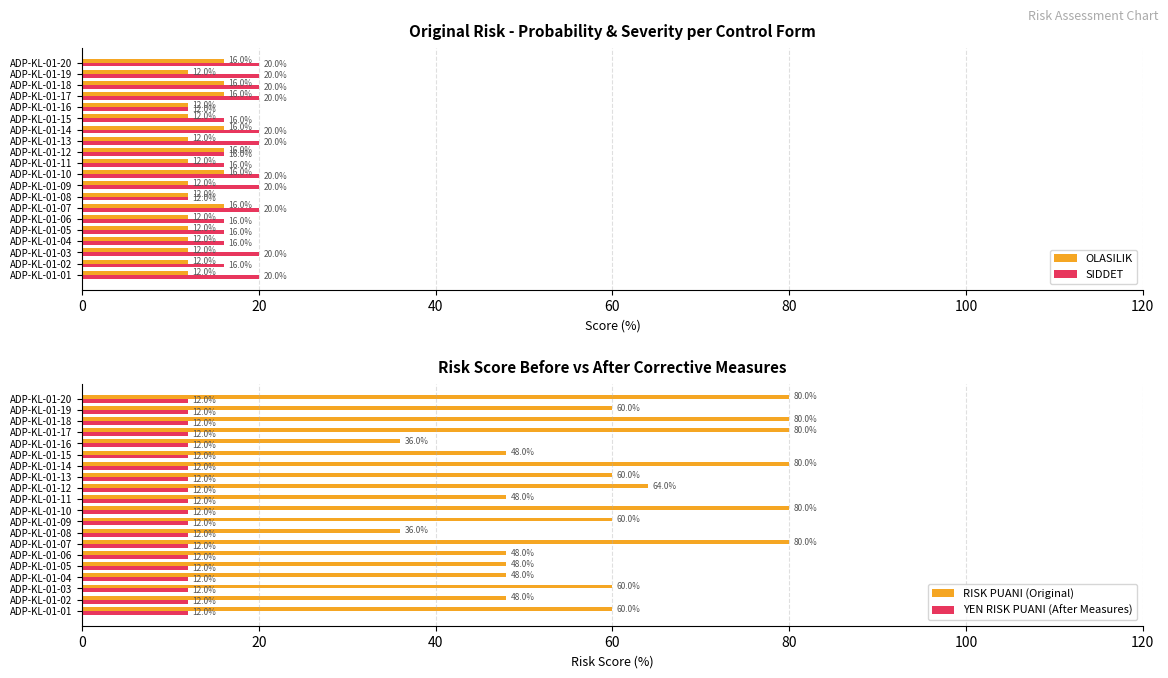

What is the difference between the maximum and minimum values in the SIDDET series?

8